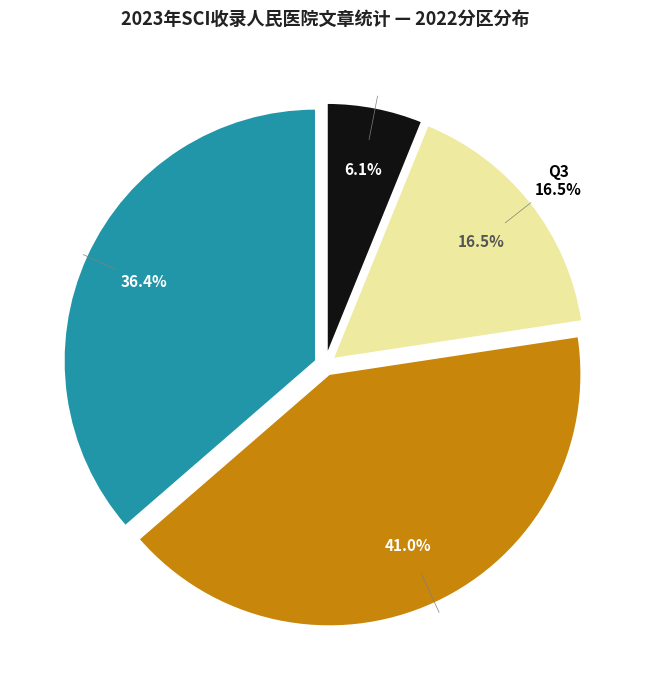

Between Q3 and Q2, which is larger?

Q2